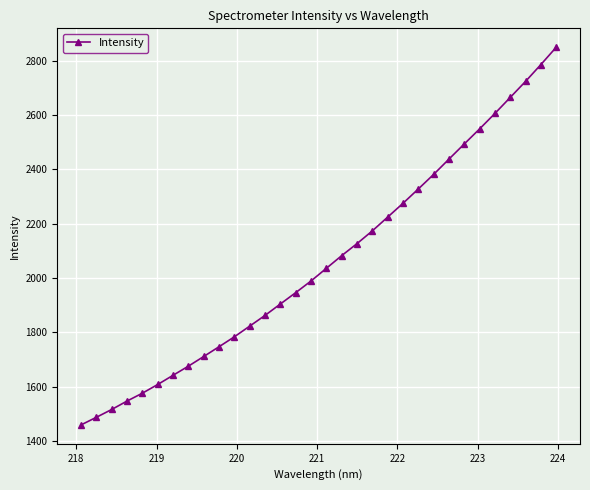

What is the minimum value shown in the chart?

1459.6